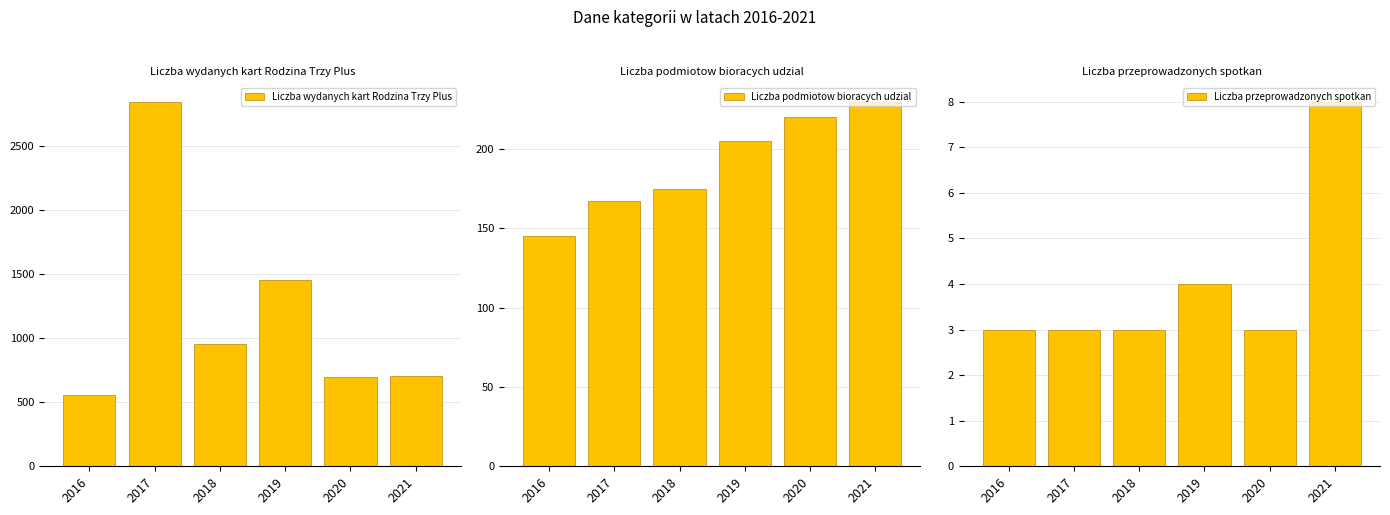

Is the value of Liczba podmiotow bioracych udzial at 2021 greater than the value of Liczba wydanych kart Rodzina Trzy Plus at 2018?

No